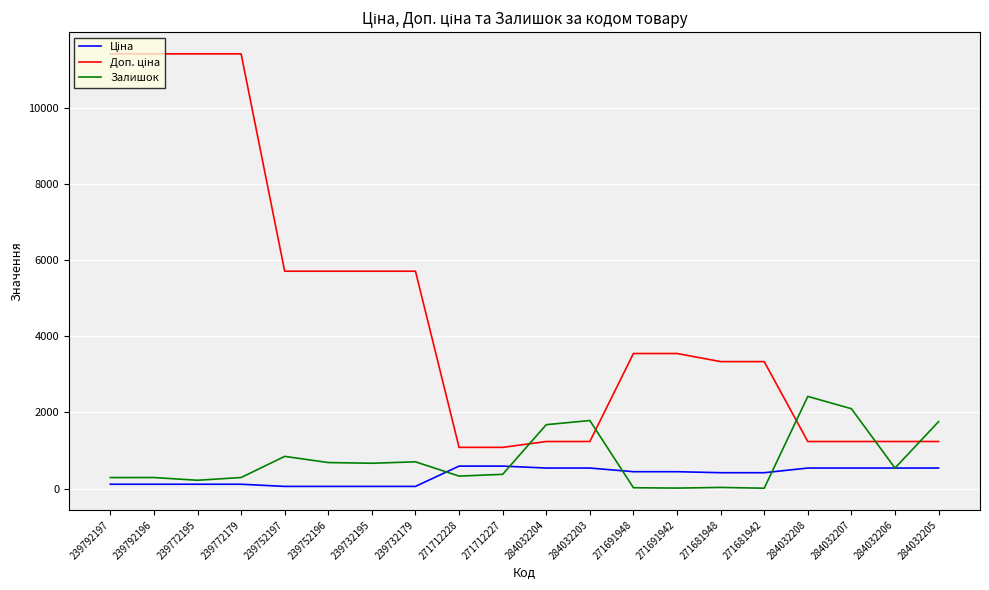

Is this an area chart (filled region under the line)?

No